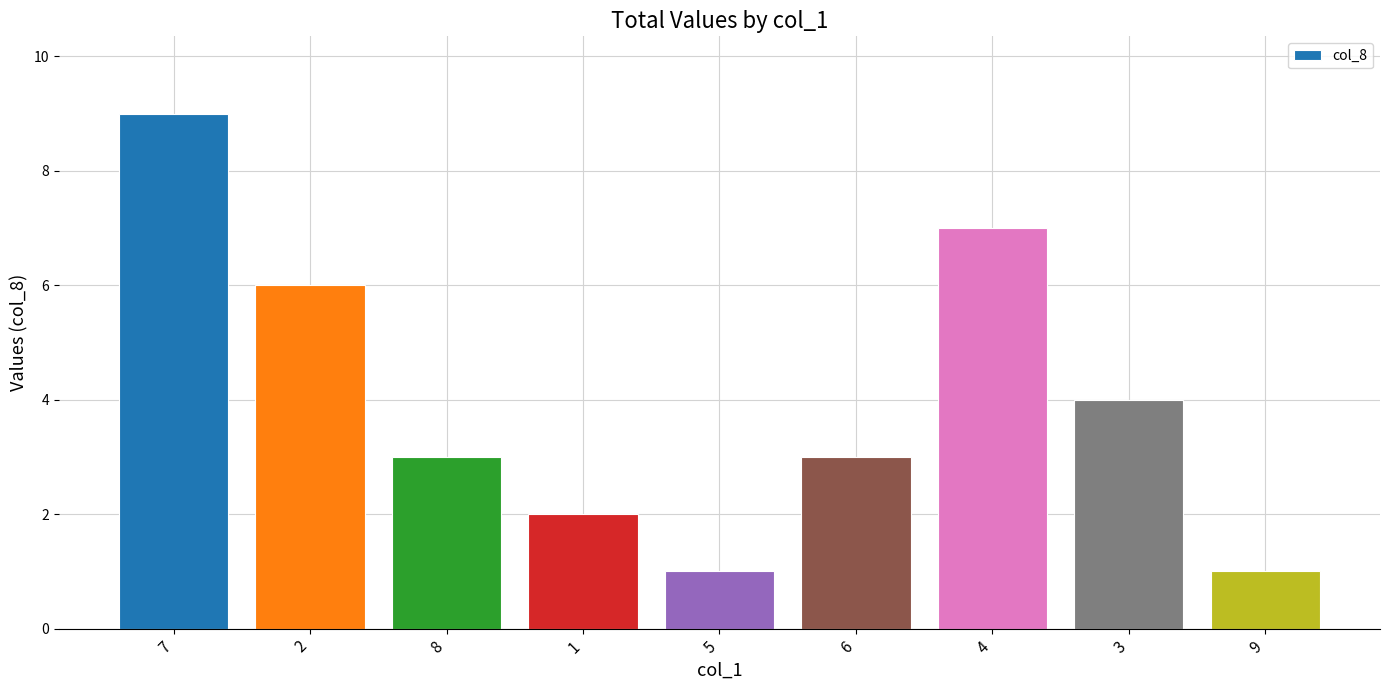

Does the chart contain any negative values?

No